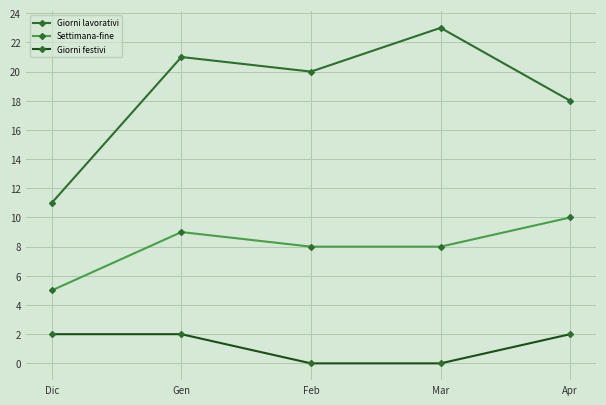

What is the spread (max minus min) of values at Mar?

23